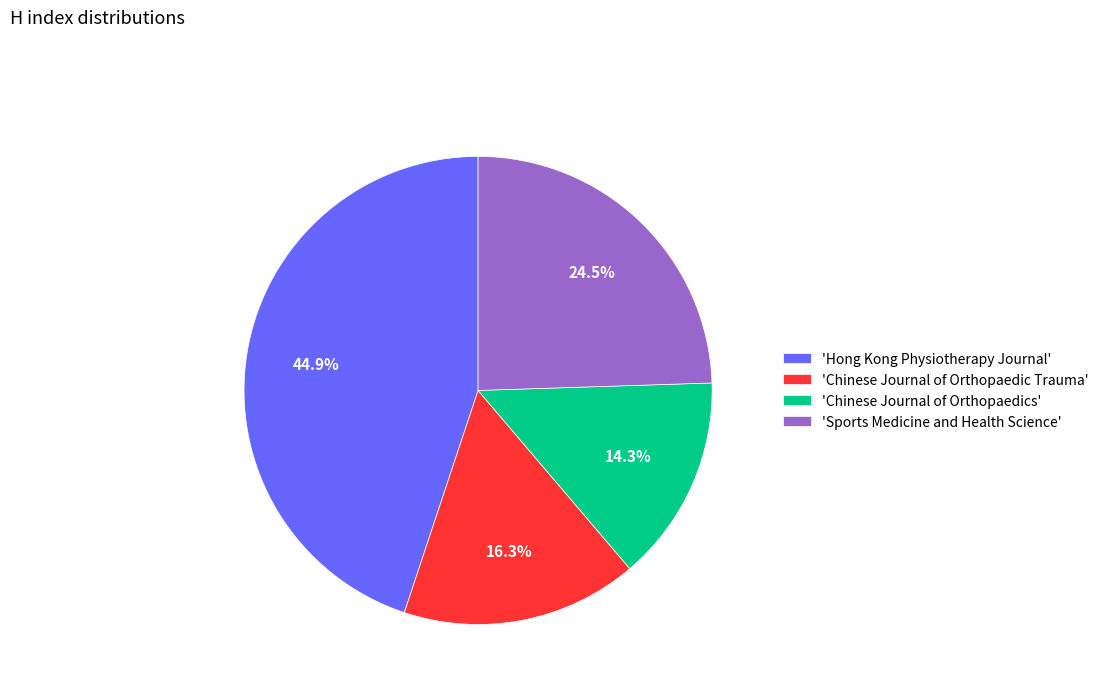

How many segments does this pie chart have?

4